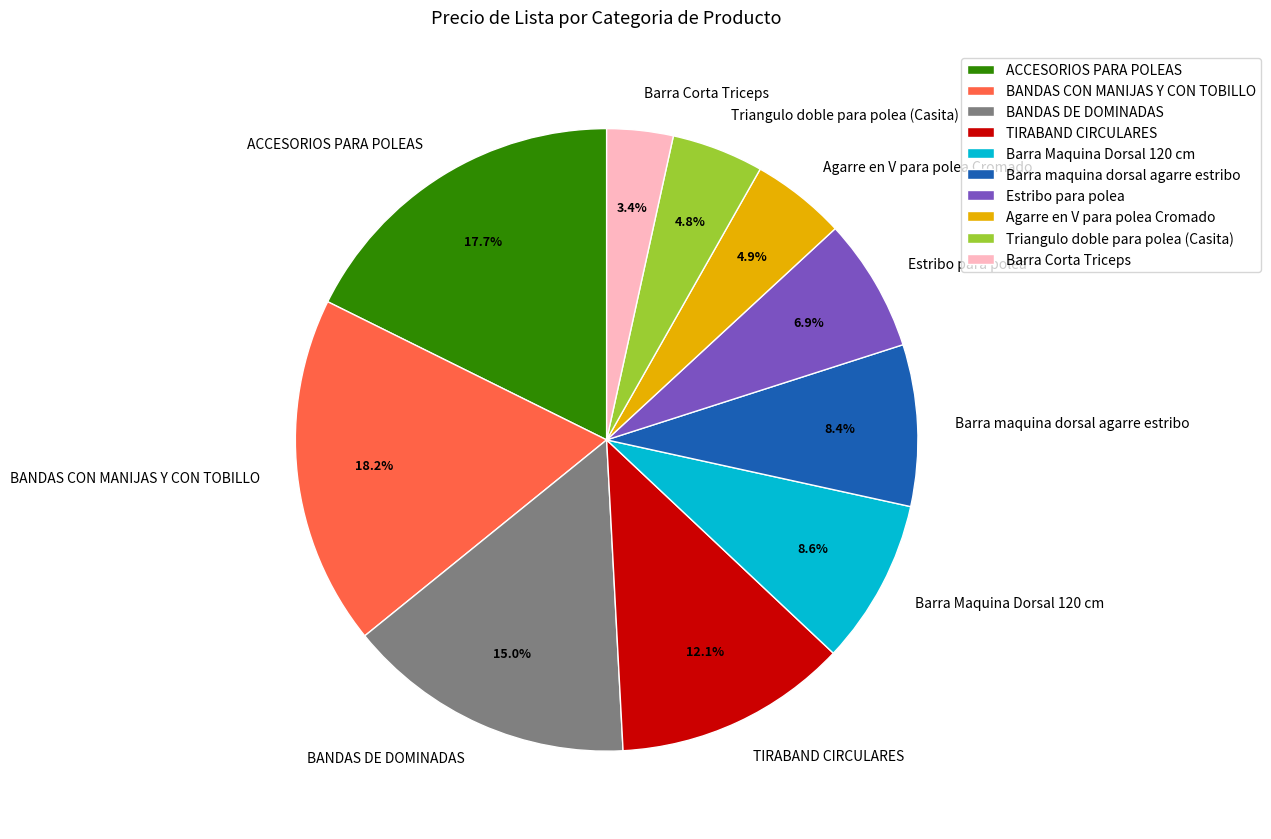

Is there a majority slice in this chart?

No